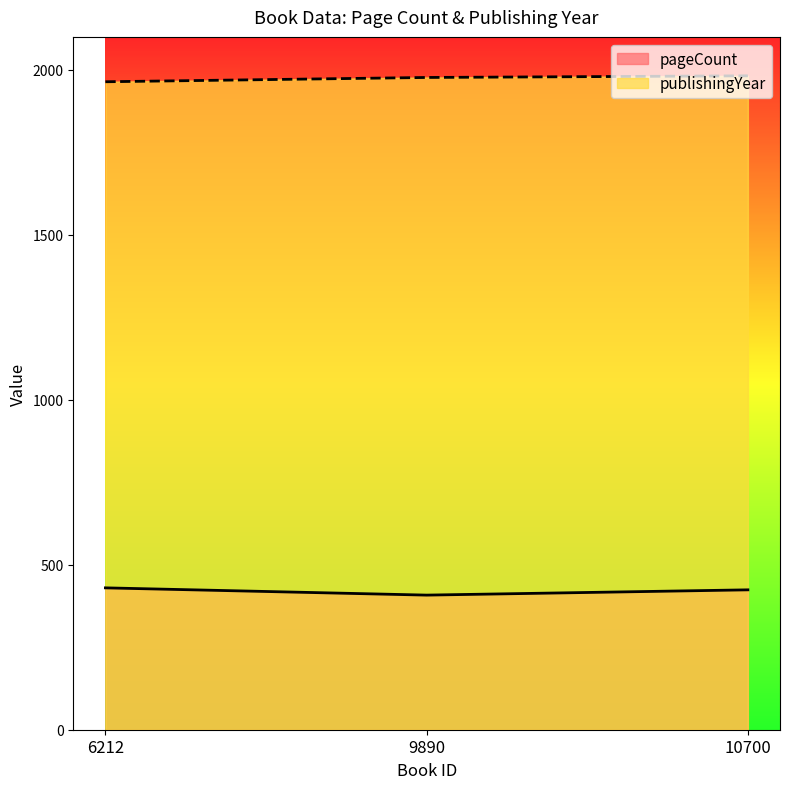

Reading right to left, transcribe all the data shown in this chart.

pageCount: 424	408	430
publishingYear: 1982	1977	1964